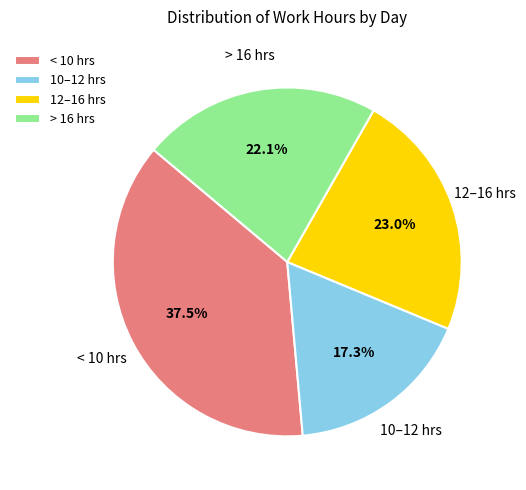

What portion of the pie excludes > 16 hrs?

77.9%